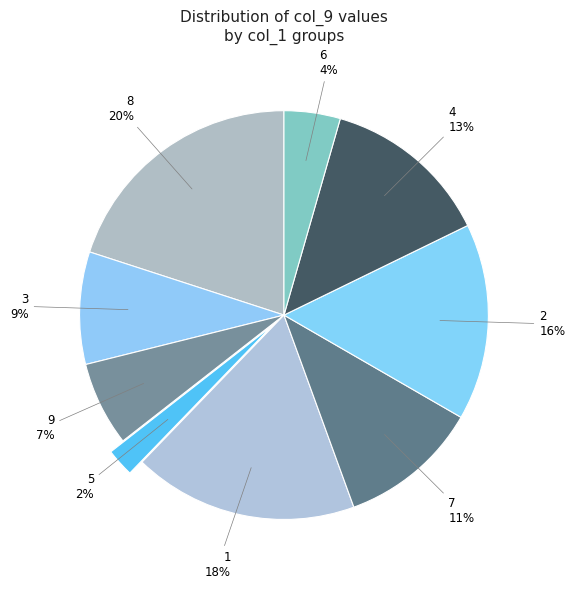

To the nearest percent, what portion does 3 represent?

9%